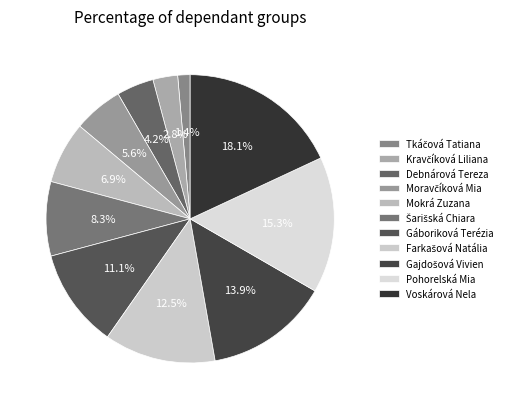

To the nearest percent, what is the difference between the largest and smallest slice percentages?

17%